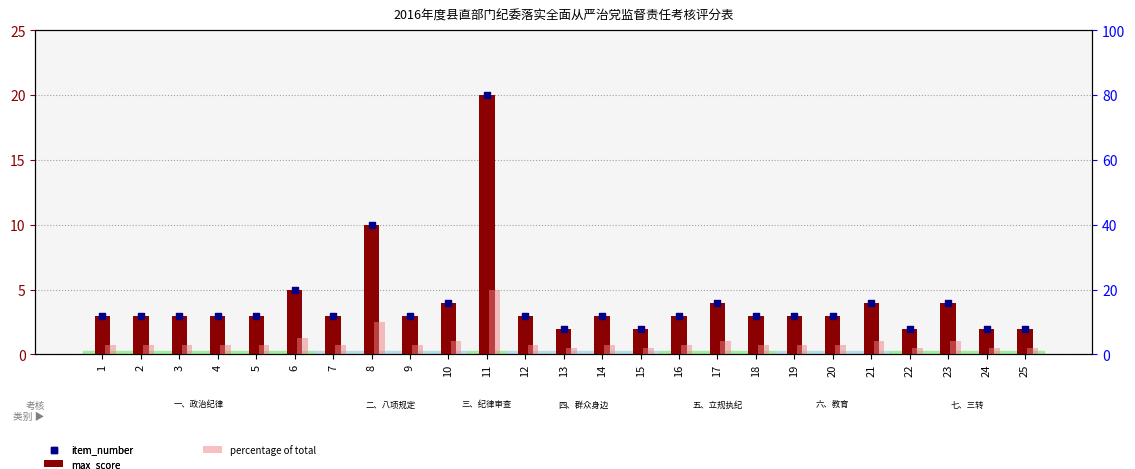

Which series contains the lowest Y value?

max_score